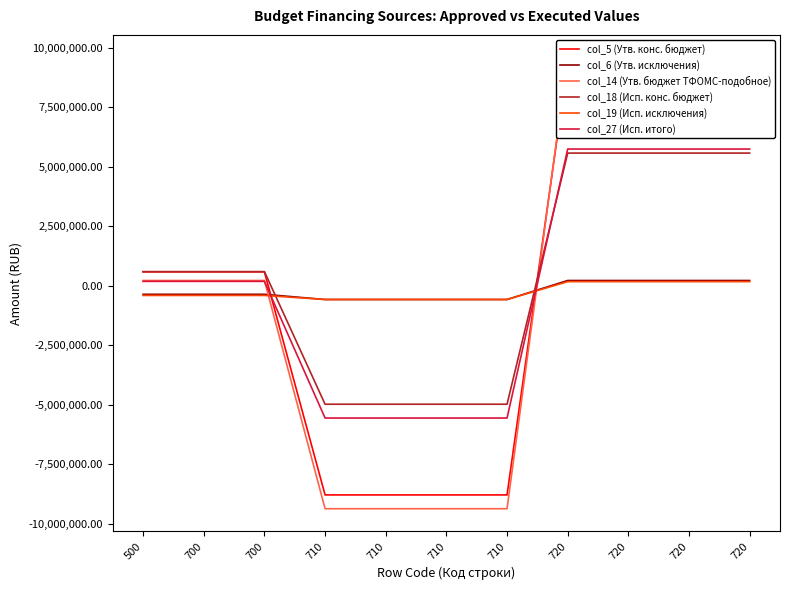

The col_27 (Исп. итого) series shows -5561042.0 at 710. True or false?

True